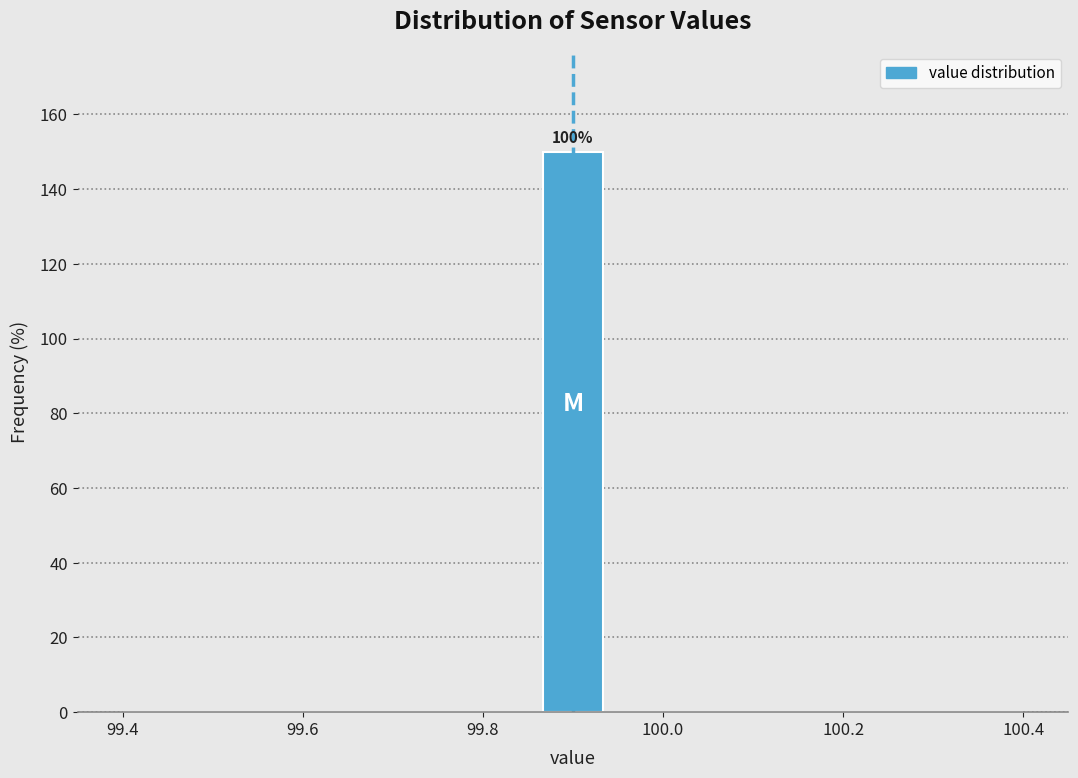

Around what value on the x-axis is the tallest bar? Give the approximate position of its centre, as read against the axis.

99.90